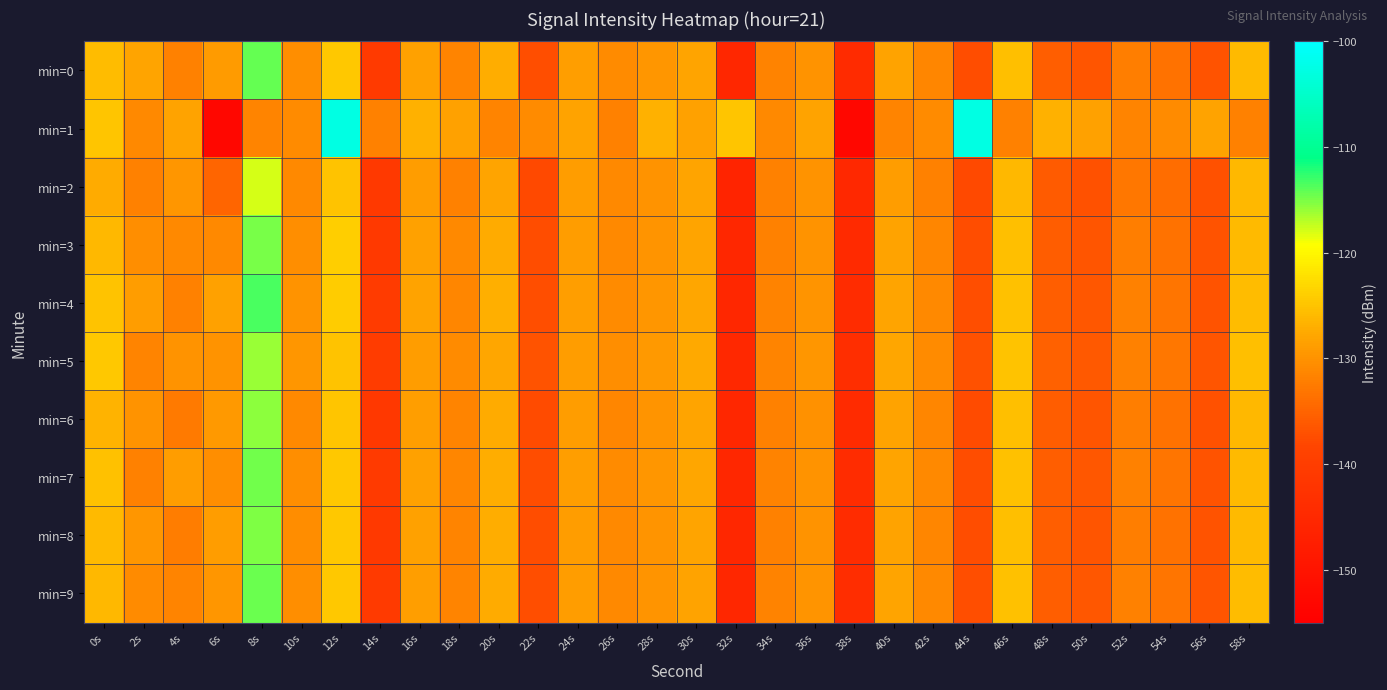

Reading left to right, what are all the values shown in this chart?

min=0: 0s=-125.7	2s=-128.1	4s=-131.8	6s=-129.0	8s=-114.2	10s=-130.4	12s=-124.6	14s=-140.8	16s=-128.5	18s=-131.4	20s=-127.2	22s=-137.3	24s=-128.8	26s=-130.9	28s=-129.6	30s=-128.0	32s=-145.4	34s=-131.8	36s=-129.9	38s=-144.3	40s=-128.2	42s=-131.2	44s=-137.5	46s=-125.4	48s=-135.6	50s=-136.6	52s=-132.1	54s=-133.3	56s=-136.9	58s=-125.9
min=1: 0s=-124.8	2s=-131.0	4s=-128.2	6s=-153.1	8s=-131.4	10s=-130.8	12s=-102.6	14s=-131.9	16s=-126.9	18s=-128.5	20s=-131.4	22s=-130.8	24s=-128.2	26s=-131.9	28s=-126.9	30s=-128.5	32s=-124.8	34s=-131.0	36s=-128.2	38s=-153.1	40s=-131.4	42s=-130.8	44s=-102.6	46s=-131.9	48s=-126.9	50s=-128.5	52s=-131.4	54s=-130.8	56s=-128.2	58s=-131.9
min=2: 0s=-127.5	2s=-132.0	4s=-129.5	6s=-135.0	8s=-118.0	10s=-131.0	12s=-125.0	14s=-141.0	16s=-129.0	18s=-132.0	20s=-128.0	22s=-138.0	24s=-129.0	26s=-131.0	28s=-130.0	30s=-128.0	32s=-146.0	34s=-132.0	36s=-130.0	38s=-145.0	40s=-129.0	42s=-132.0	44s=-138.0	46s=-126.0	48s=-136.0	50s=-137.0	52s=-133.0	54s=-134.0	56s=-137.0	58s=-126.0
min=3: 0s=-126.0	2s=-130.5	4s=-131.0	6s=-131.0	8s=-115.0	10s=-130.5	12s=-124.0	14s=-141.0	16s=-128.5	18s=-131.0	20s=-127.5	22s=-137.5	24s=-129.0	26s=-131.0	28s=-129.8	30s=-128.0	32s=-145.5	34s=-131.8	36s=-130.0	38s=-144.5	40s=-128.2	42s=-131.2	44s=-137.5	46s=-125.5	48s=-135.8	50s=-136.6	52s=-132.1	54s=-133.4	56s=-136.9	58s=-125.9
min=4: 0s=-125.0	2s=-129.0	4s=-132.0	6s=-128.5	8s=-113.5	10s=-130.0	12s=-124.2	14s=-140.5	16s=-128.3	18s=-131.2	20s=-127.0	22s=-137.2	24s=-128.6	26s=-130.8	28s=-129.5	30s=-127.8	32s=-145.2	34s=-131.6	36s=-129.7	38s=-144.1	40s=-128.0	42s=-131.0	44s=-137.3	46s=-125.3	48s=-135.5	50s=-136.4	52s=-132.0	54s=-133.2	56s=-136.8	58s=-125.7
min=5: 0s=-124.5	2s=-131.5	4s=-130.0	6s=-130.0	8s=-116.0	10s=-129.5	12s=-125.0	14s=-140.2	16s=-128.8	18s=-130.8	20s=-127.8	22s=-136.8	24s=-128.9	26s=-130.5	28s=-129.4	30s=-127.6	32s=-145.0	34s=-131.5	36s=-129.5	38s=-143.8	40s=-127.8	42s=-130.8	44s=-137.1	46s=-125.1	48s=-135.3	50s=-136.2	52s=-131.8	54s=-133.0	56s=-136.6	58s=-125.5
min=6: 0s=-126.5	2s=-130.0	4s=-132.5	6s=-129.3	8s=-115.5	10s=-131.0	12s=-124.8	14s=-141.2	16s=-128.7	18s=-131.5	20s=-127.3	22s=-137.6	24s=-128.8	26s=-131.2	28s=-129.7	30s=-128.1	32s=-145.5	34s=-131.9	36s=-130.1	38s=-144.3	40s=-128.3	42s=-131.3	44s=-137.6	46s=-125.5	48s=-135.7	50s=-136.6	52s=-132.2	54s=-133.5	56s=-137.0	58s=-126.0
min=7: 0s=-125.3	2s=-131.8	4s=-129.0	6s=-130.5	8s=-114.8	10s=-130.3	12s=-124.5	14s=-140.8	16s=-128.4	18s=-131.3	20s=-127.1	22s=-137.4	24s=-128.7	26s=-130.9	28s=-129.6	30s=-127.9	32s=-145.3	34s=-131.7	36s=-129.9	38s=-144.1	40s=-128.1	42s=-131.1	44s=-137.4	46s=-125.3	48s=-135.6	50s=-136.5	52s=-132.0	54s=-133.3	56s=-136.8	58s=-125.8
min=8: 0s=-125.8	2s=-129.5	4s=-132.3	6s=-128.8	8s=-115.2	10s=-130.7	12s=-124.6	14s=-140.9	16s=-128.5	18s=-131.4	20s=-127.2	22s=-137.5	24s=-128.8	26s=-131.0	28s=-129.7	30s=-128.0	32s=-145.4	34s=-131.8	36s=-130.0	38s=-144.2	40s=-128.2	42s=-131.2	44s=-137.5	46s=-125.4	48s=-135.6	50s=-136.6	52s=-132.1	54s=-133.4	56s=-136.9	58s=-125.9
min=9: 0s=-126.2	2s=-130.8	4s=-131.5	6s=-129.5	8s=-114.5	10s=-130.5	12s=-124.7	14s=-140.7	16s=-128.6	18s=-131.5	20s=-127.4	22s=-137.3	24s=-128.9	26s=-131.1	28s=-129.8	30s=-128.2	32s=-145.2	34s=-131.6	36s=-129.8	38s=-144.0	40s=-128.0	42s=-131.0	44s=-137.3	46s=-125.2	48s=-135.5	50s=-136.4	52s=-131.9	54s=-133.2	56s=-136.7	58s=-125.6